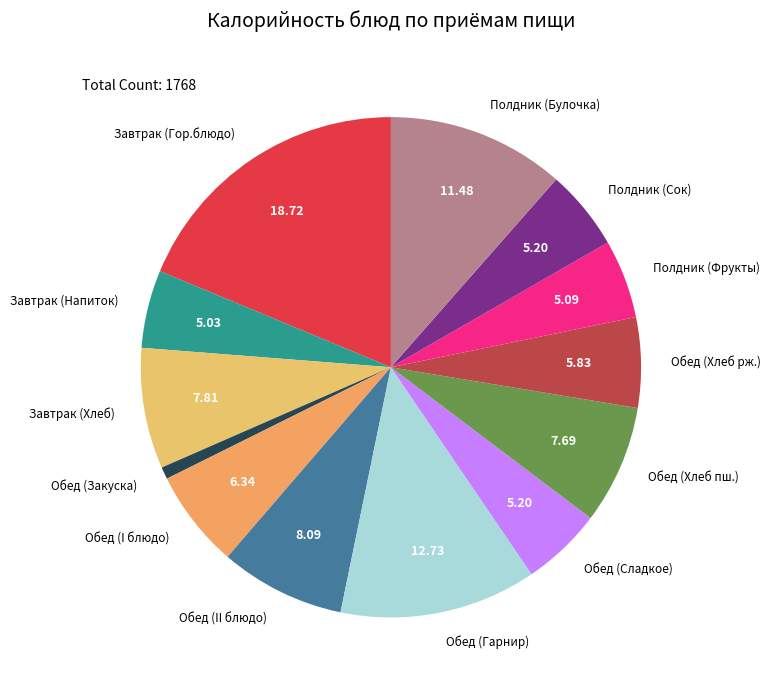

Is there a majority slice in this chart?

No